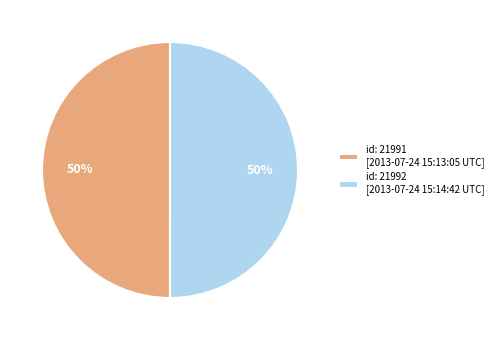

Count the number of slices in the pie.

2